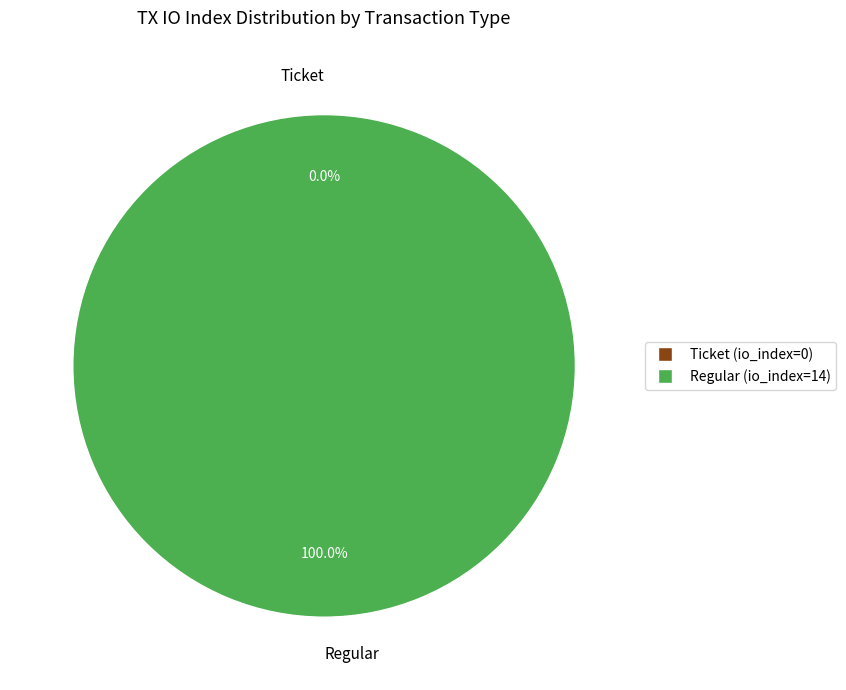

The Regular (io_index=14) slice represents 92% of the pie. True or false?

False